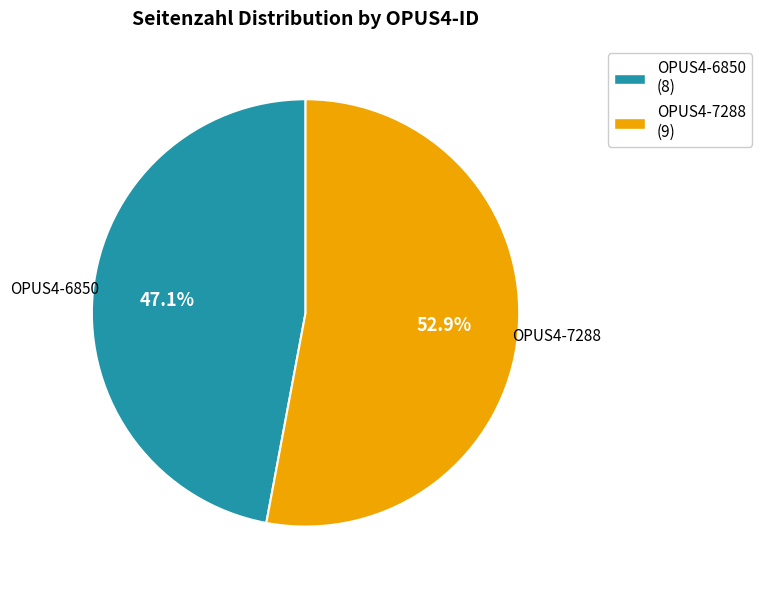

What is the smallest slice in the pie chart?

OPUS4-6850